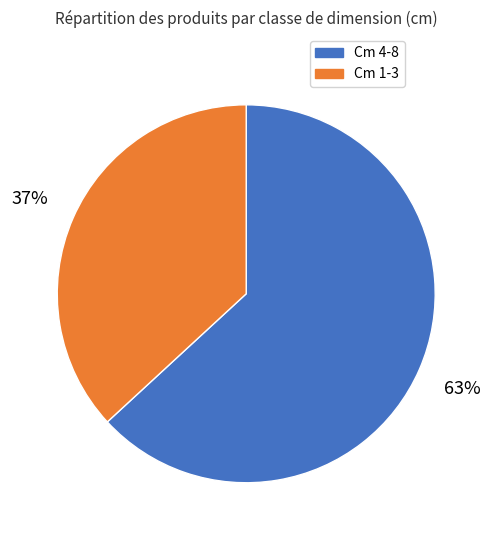

Combined, do Cm 1-3 and Cm 4-8 account for over 50%?

Yes